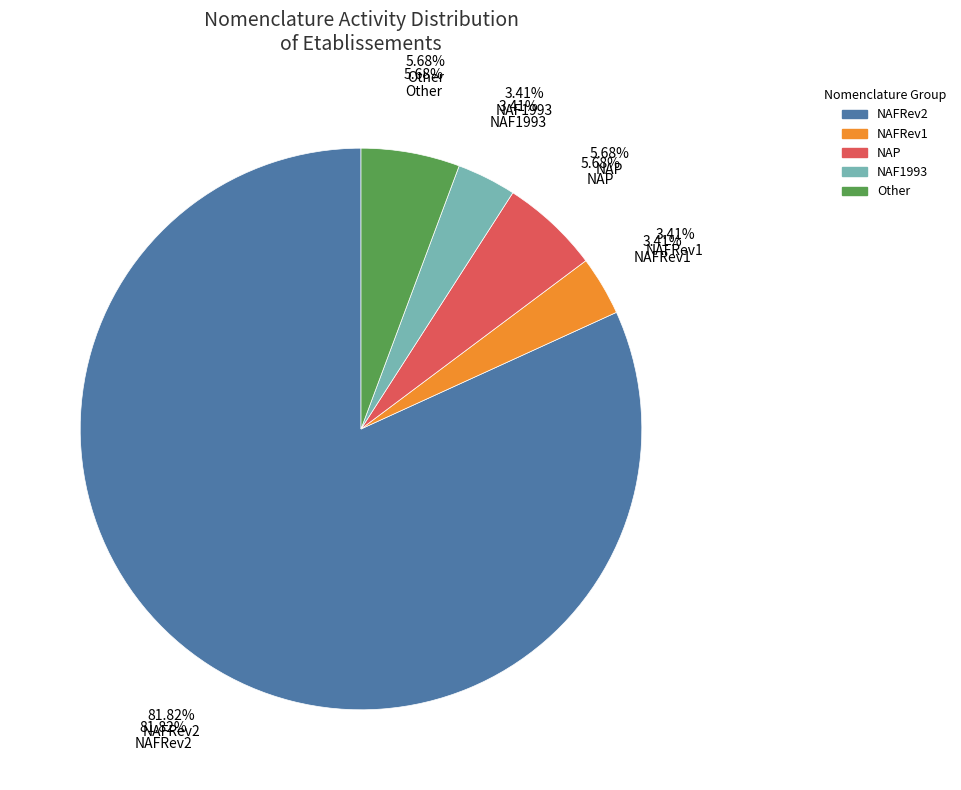

Count the number of slices in the pie.

2